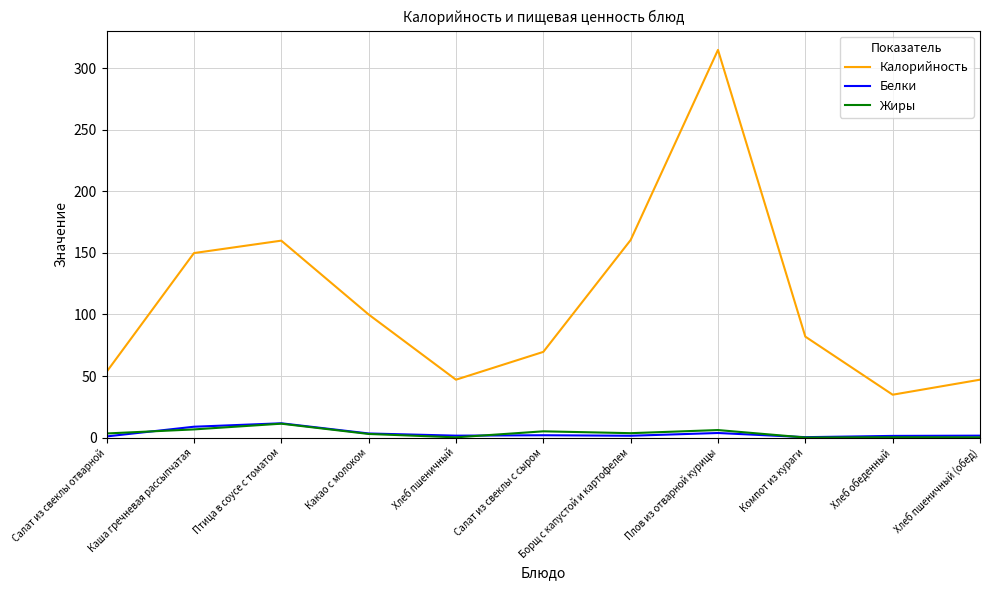

True or false: Жиры has a value of 5.0 at Салат из свеклы с сыром.

True